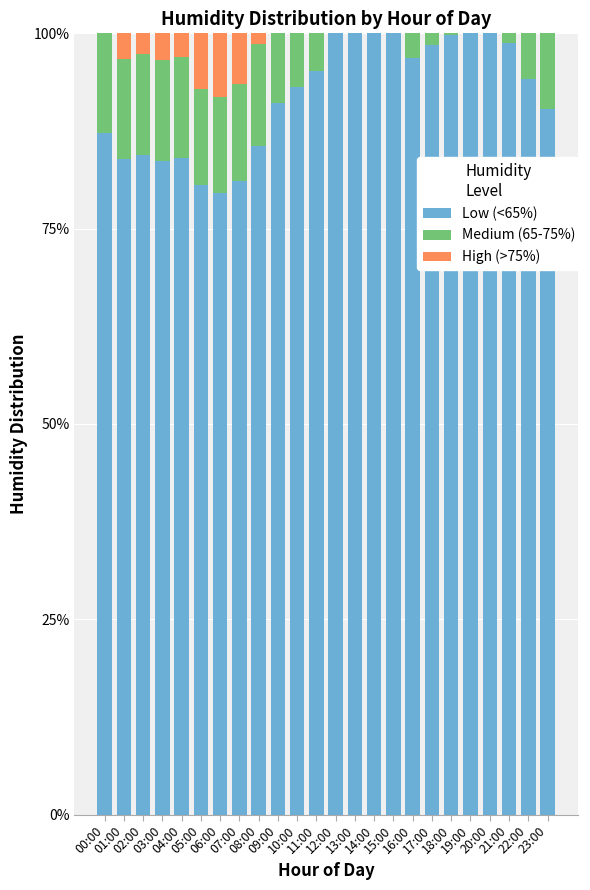

Does the chart contain stacked bars?

Yes